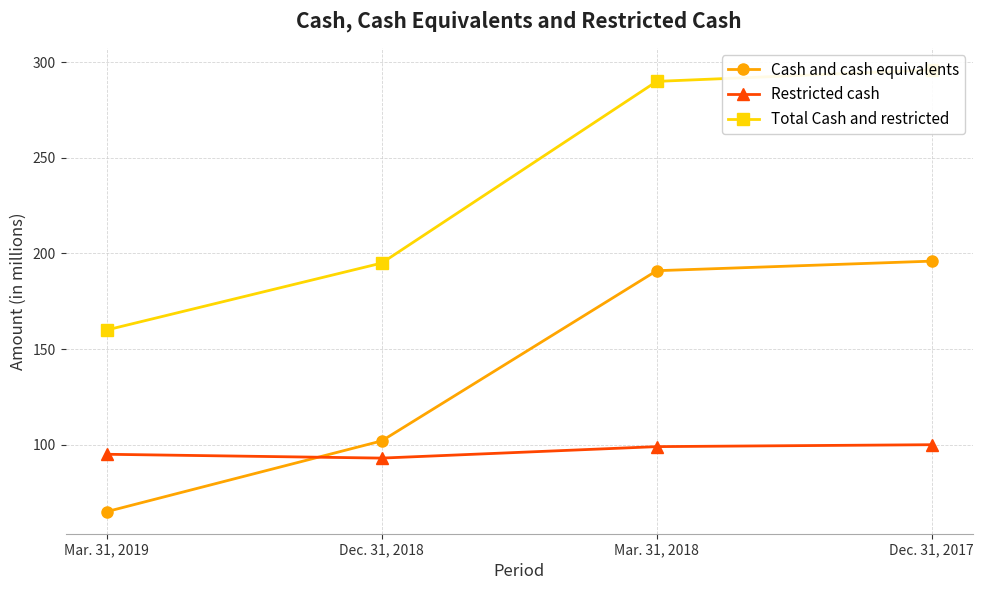

What is the label of the 4th point from the right?

Mar. 31, 2019